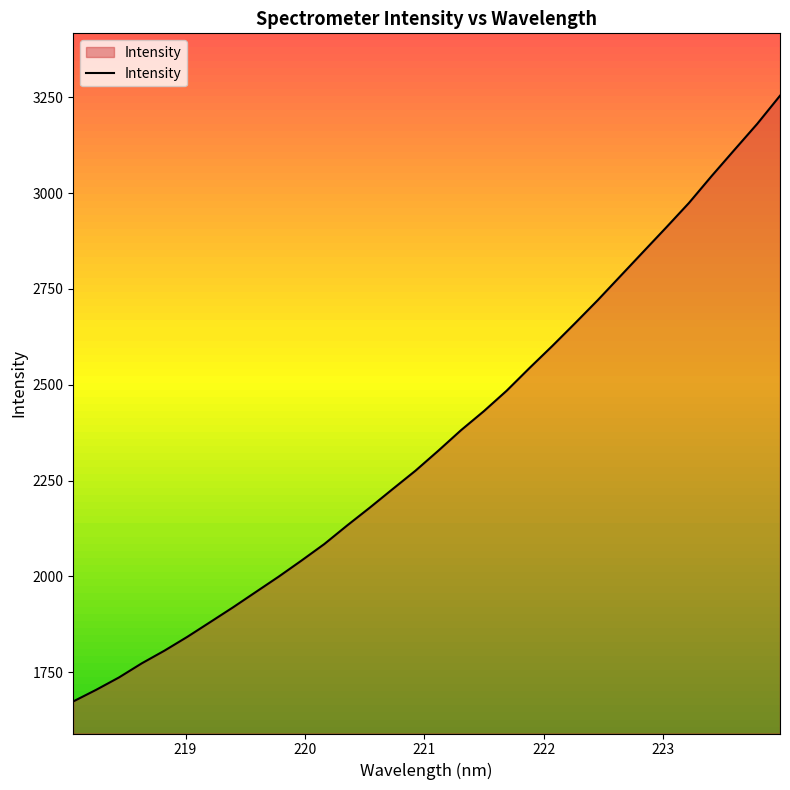

True or false: the data has more than 1 interior local peaks.

False